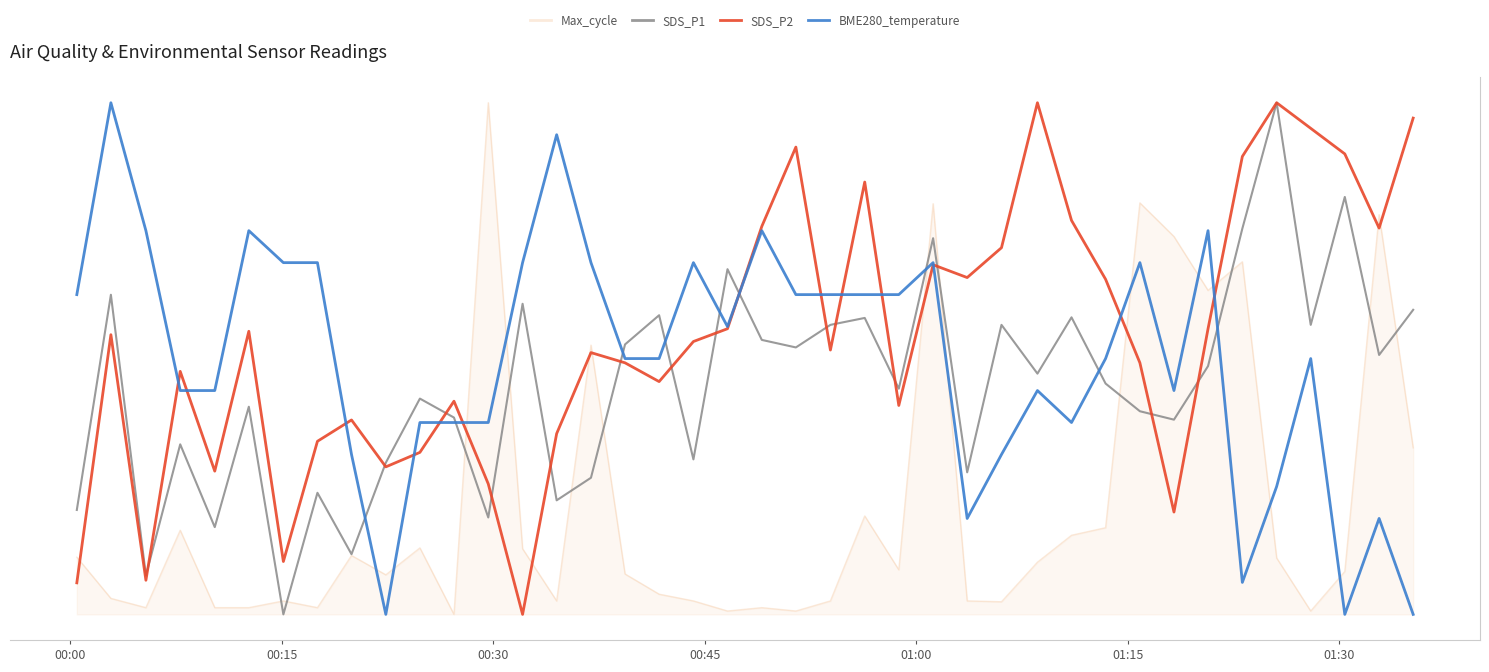

Does the chart have visible grid lines?

Yes